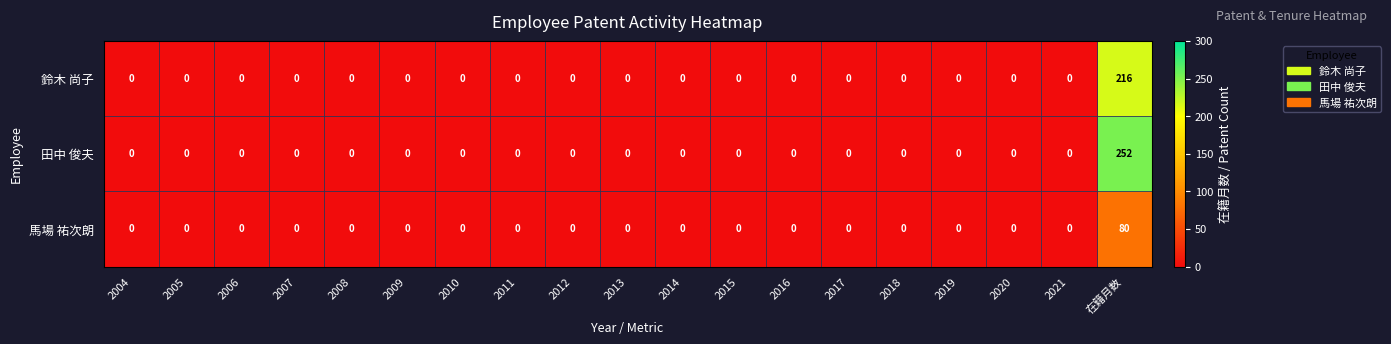

What is the sum of all 田中 俊夫 values?

252